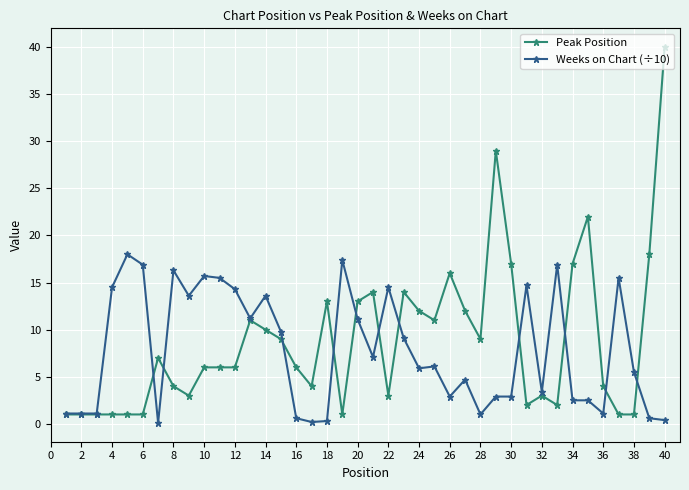

True or false: Peak Position has more than 0 points higher than both neighbors.

True